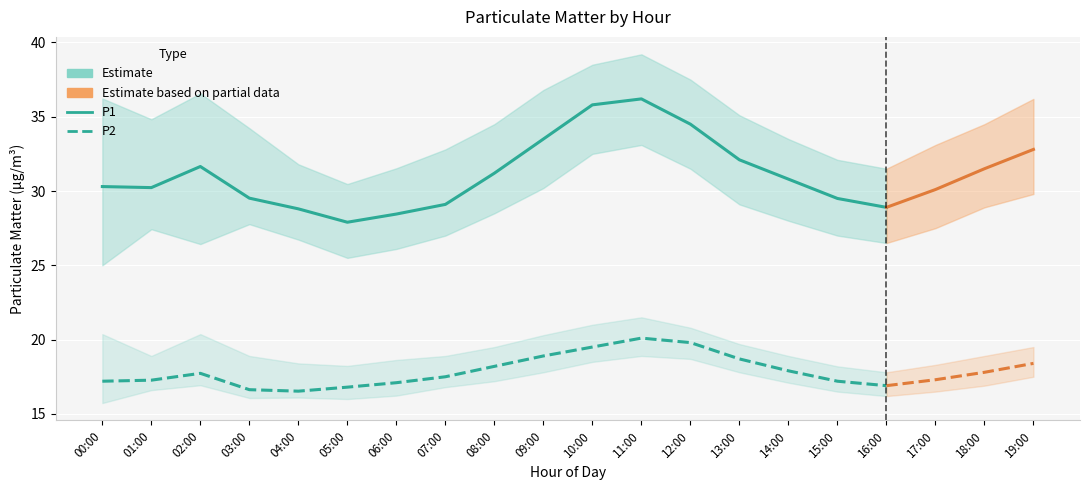

Where is the first local maximum for P2?

02:00